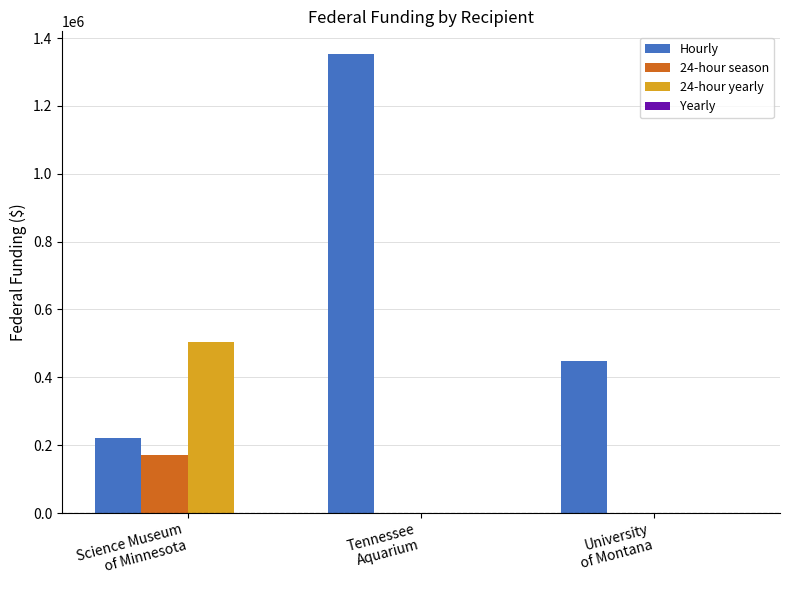

What is the greatest value displayed?

1352253